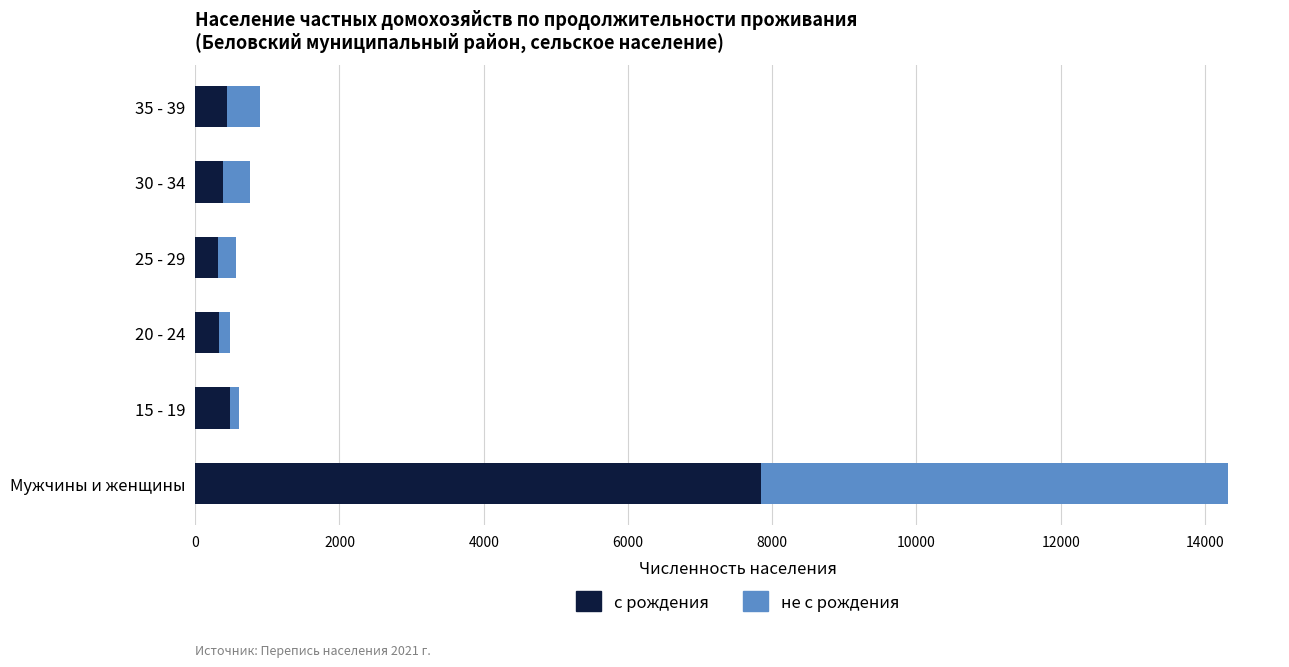

At which label does с рождения reach its peak?

Мужчины и женщины